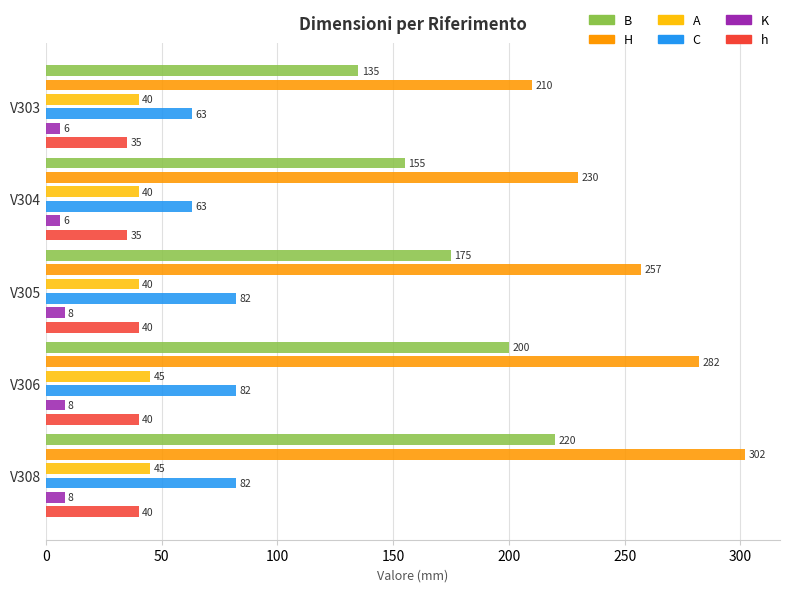

Does the chart contain stacked bars?

No